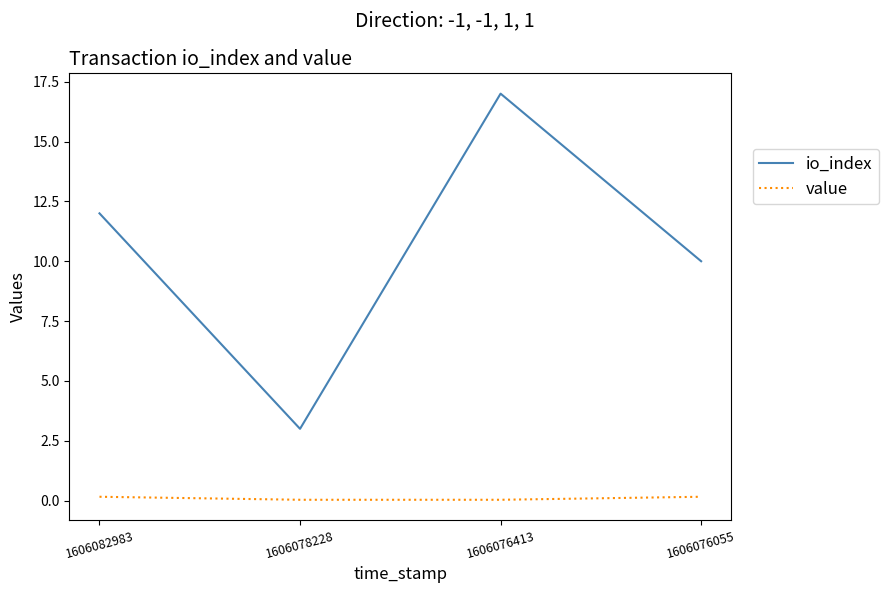

True or false: value and io_index cross at least once.

False